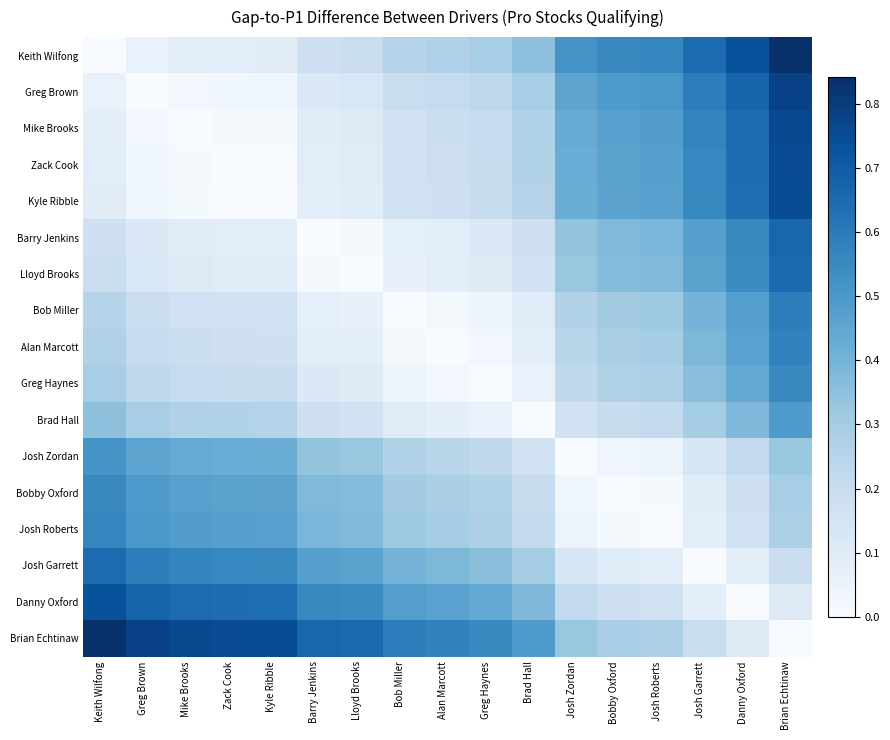

Which series has the largest total across all categories?

Brian Echtinaw